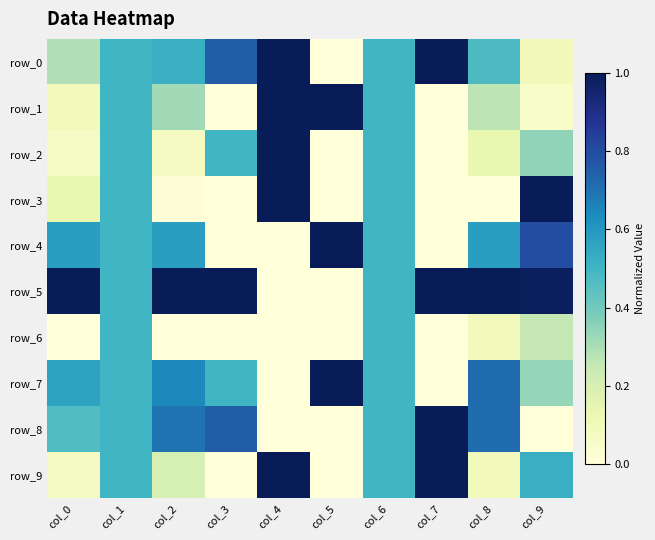

Between col_5 and col_2, which is larger?

col_2